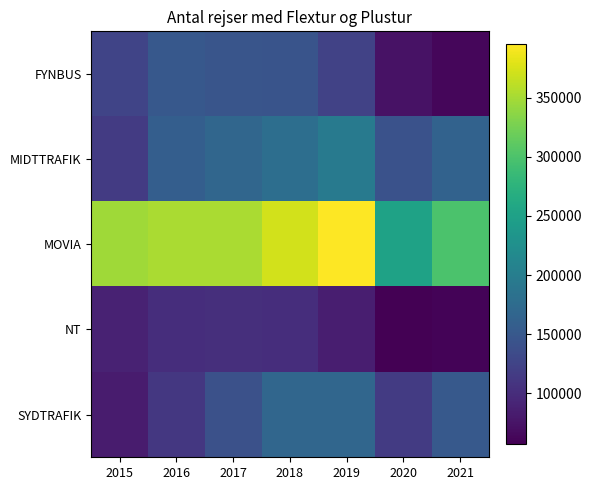

Which series has the largest total across all categories?

MOVIA